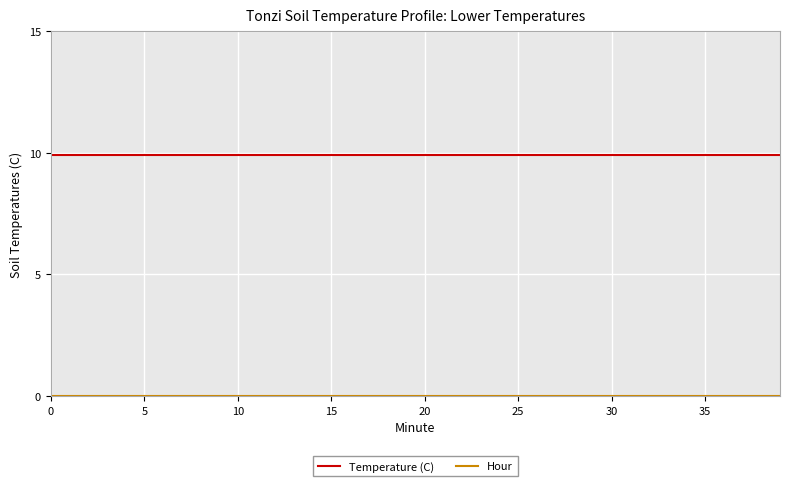

What is the minimum value for Temperature (C)?

9.9